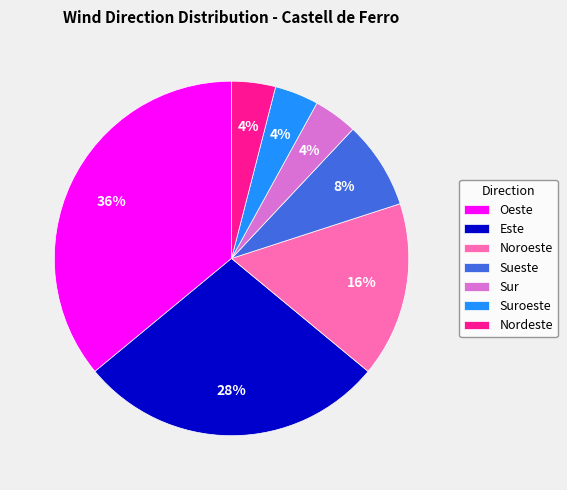

Is it true that Noroeste is 16% of the pie?

True